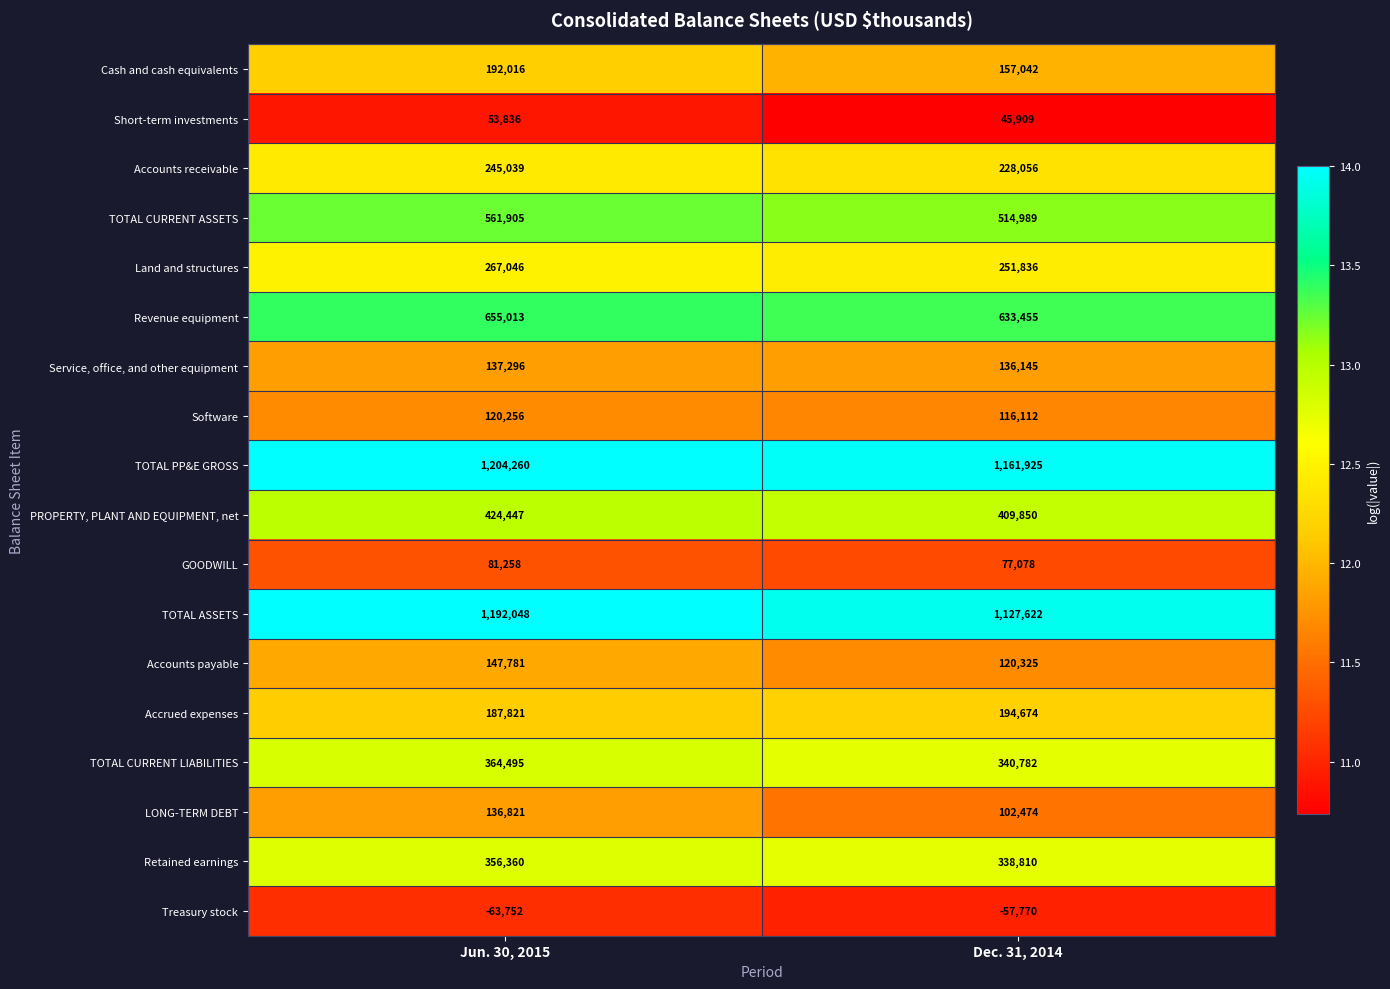

The value of TOTAL PP&E GROSS at Dec. 31, 2014 is 597050. True or false?

False